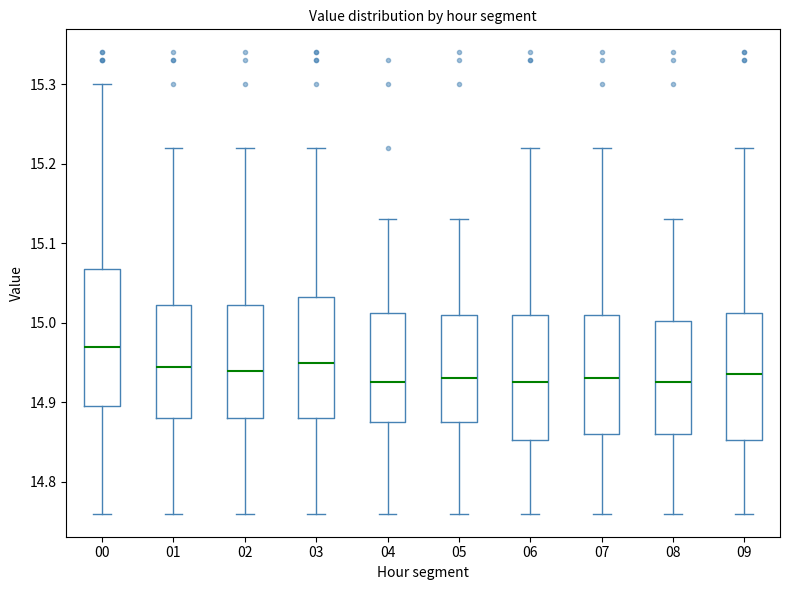

Reading left to right, read every box against the y-axis: the position of its median line, the range the box covers, and the ends of its whiskers. The values are not printed on the chart, so give them approximately, as read against the axis.

00: median 14.97, box 14.90 to 15.07, whiskers 14.76 to 15.30
01: median 14.95, box 14.88 to 15.02, whiskers 14.76 to 15.22
02: median 14.94, box 14.88 to 15.02, whiskers 14.76 to 15.22
03: median 14.95, box 14.88 to 15.03, whiskers 14.76 to 15.22
04: median 14.93, box 14.88 to 15.01, whiskers 14.76 to 15.13
05: median 14.93, box 14.88 to 15.01, whiskers 14.76 to 15.13
06: median 14.93, box 14.85 to 15.01, whiskers 14.76 to 15.22
07: median 14.93, box 14.86 to 15.01, whiskers 14.76 to 15.22
08: median 14.93, box 14.86 to 15.00, whiskers 14.76 to 15.13
09: median 14.94, box 14.85 to 15.01, whiskers 14.76 to 15.22